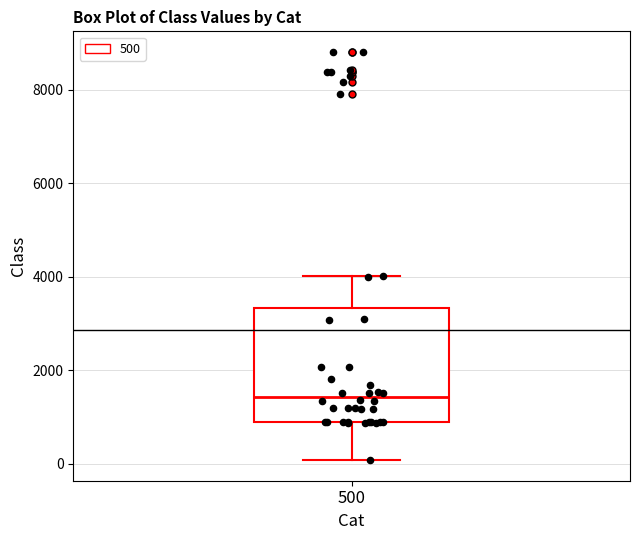

Transcribe this box plot: give where the median line is, the range the box spans, and where the two whiskers end, as read against the y-axis. The values are not printed on the chart, so give them approximately, as read against the axis.

median 1400, box 800 to 3400, whiskers 0 to 4000